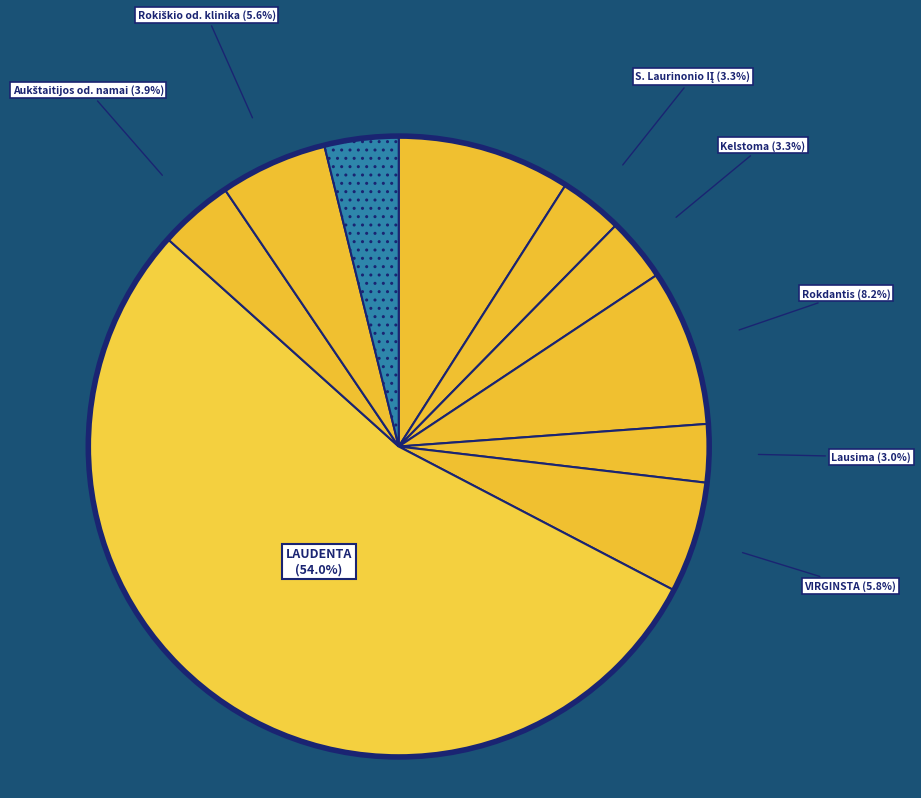

Which category has the biggest portion of the pie?

LAUDENTA